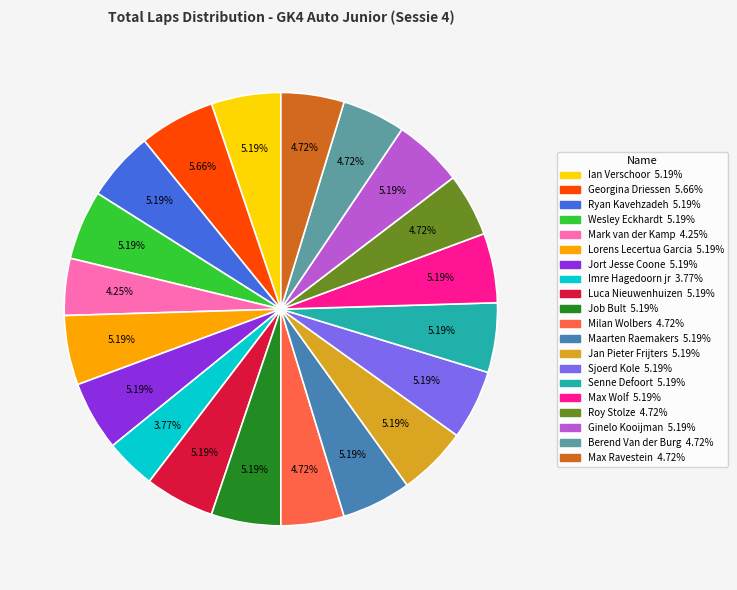

Approximately how many times larger is the value at Wesley Eckhardt compared to Roy Stolze?

1.1